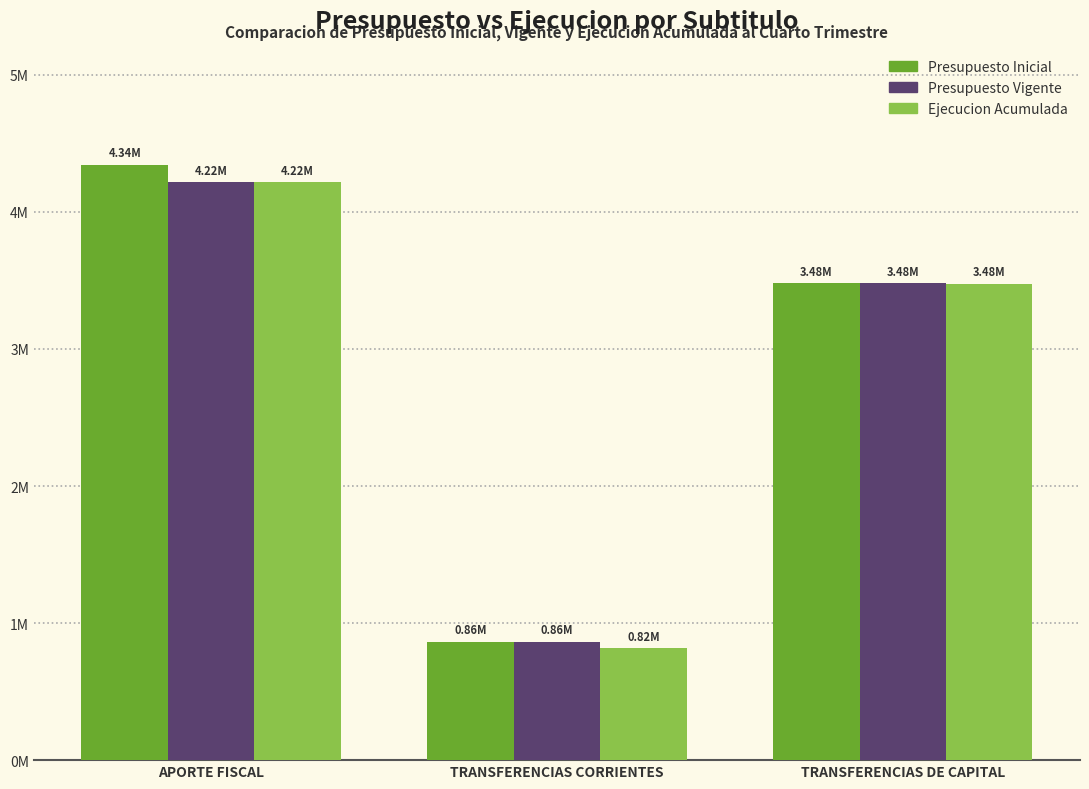

What is the spread (max minus min) of values at TRANSFERENCIAS CORRIENTES?

48083